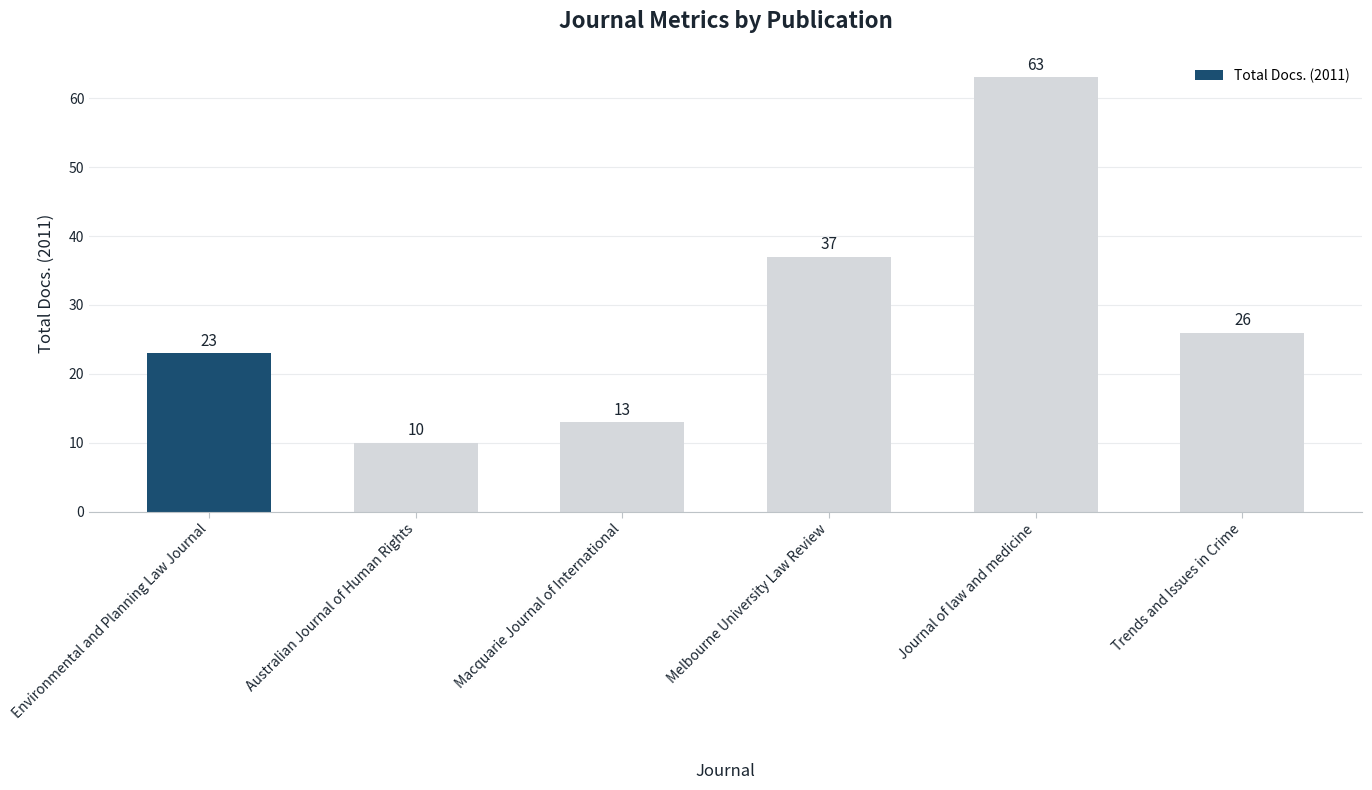

Rank the categories by value from lowest to highest.

Australian Journal of Human Rights, Macquarie Journal of International, Environmental and Planning Law Journal, Trends and Issues in Crime, Melbourne University Law Review, Journal of law and medicine